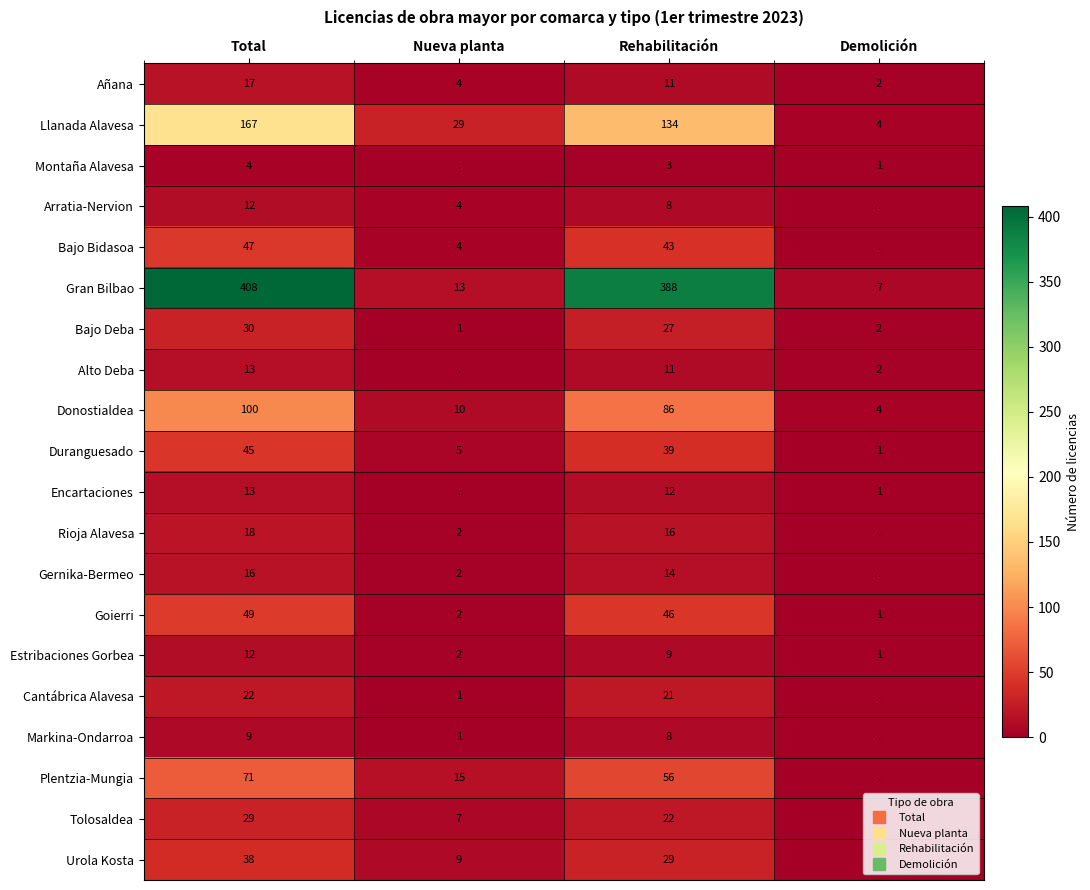

At which category is the sum across all series the highest?

Total